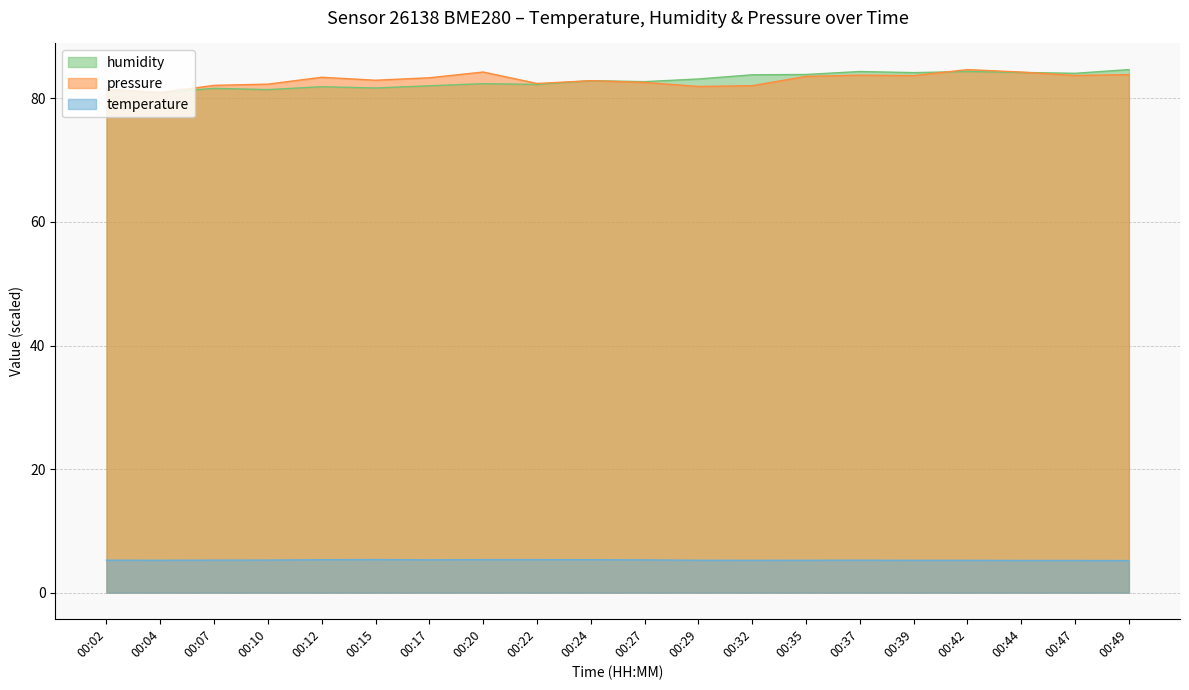

Which series ends up on top after the final intersection of humidity and pressure_norm?

humidity